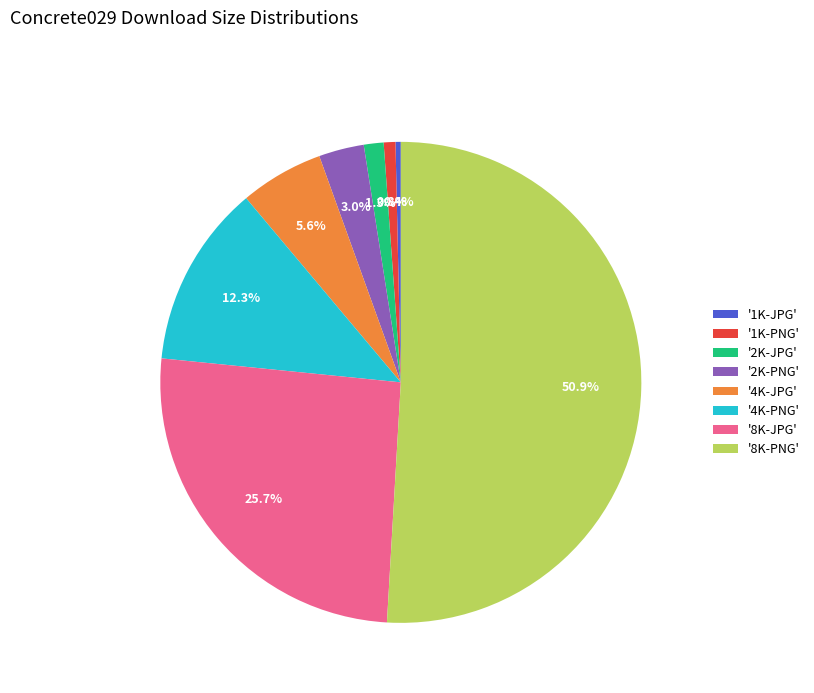

Combined, do '8K-PNG' and '1K-PNG' account for over 50%?

Yes